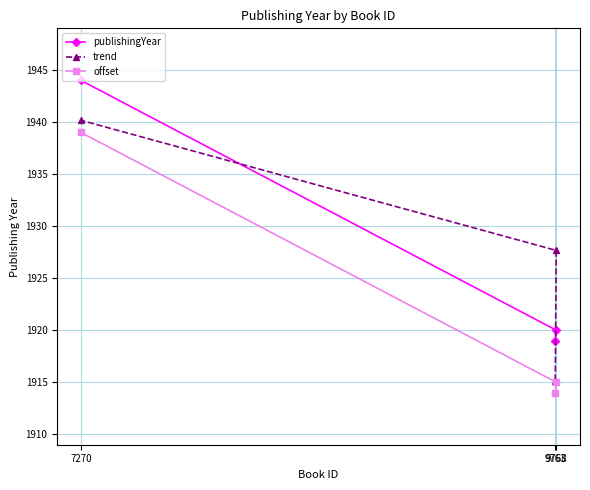

At 7270, list the series in order from largest to smallest.

publishingYear, trend, offset